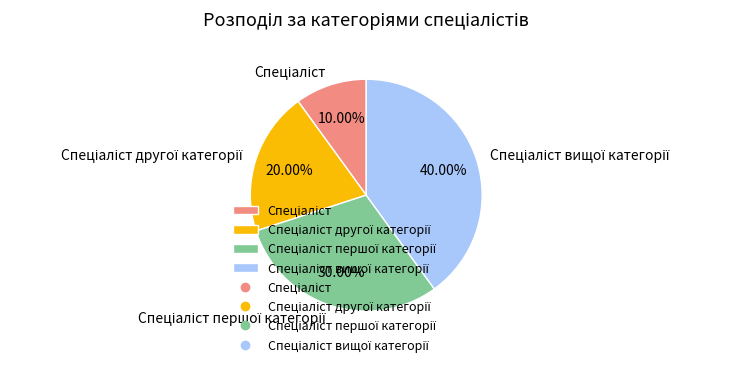

Is there a majority slice in this chart?

No